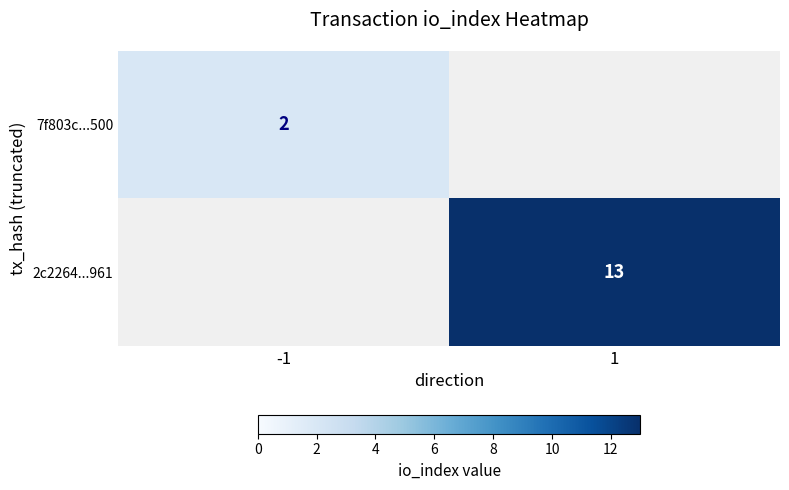

True or false: 2c2264...961 has a value of 22 at 1.

False